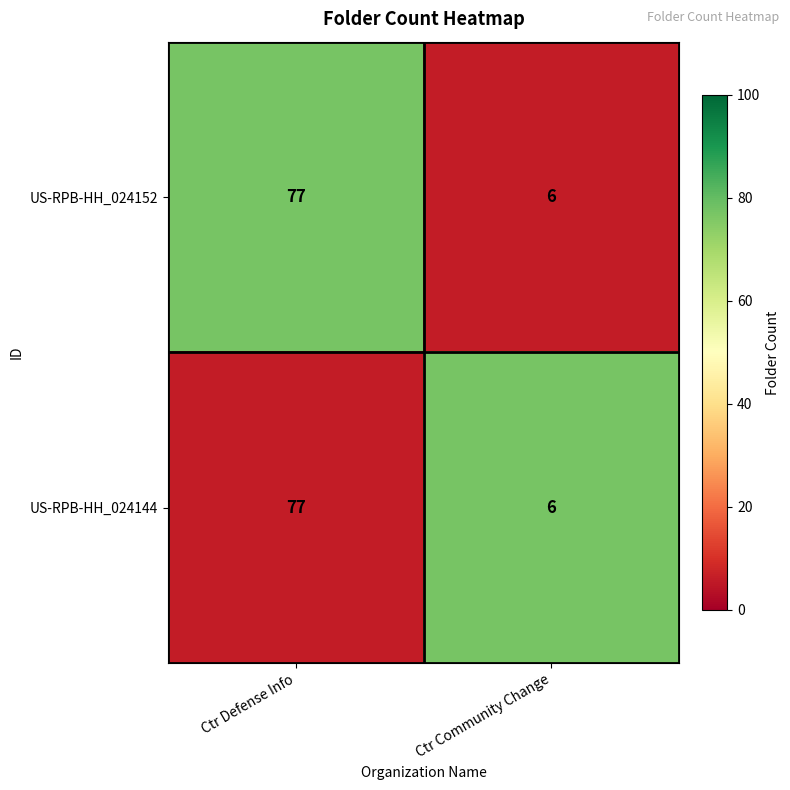

Count the number of data series in this chart.

2